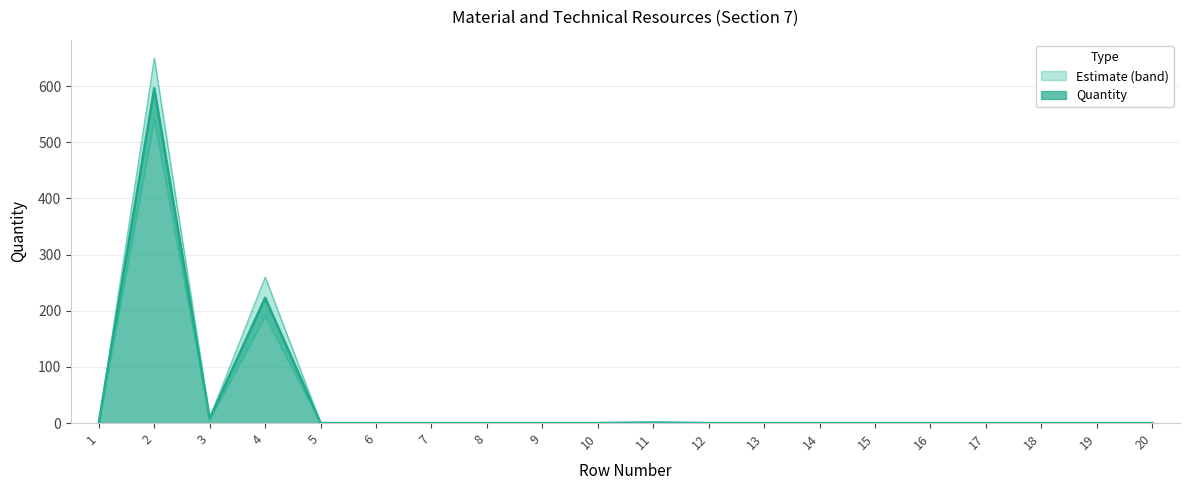

What is the maximum value shown in the chart?

596